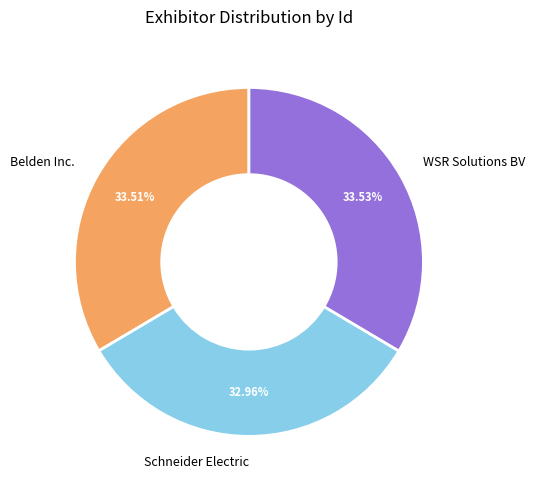

Which slice is the smallest?

Schneider Electric